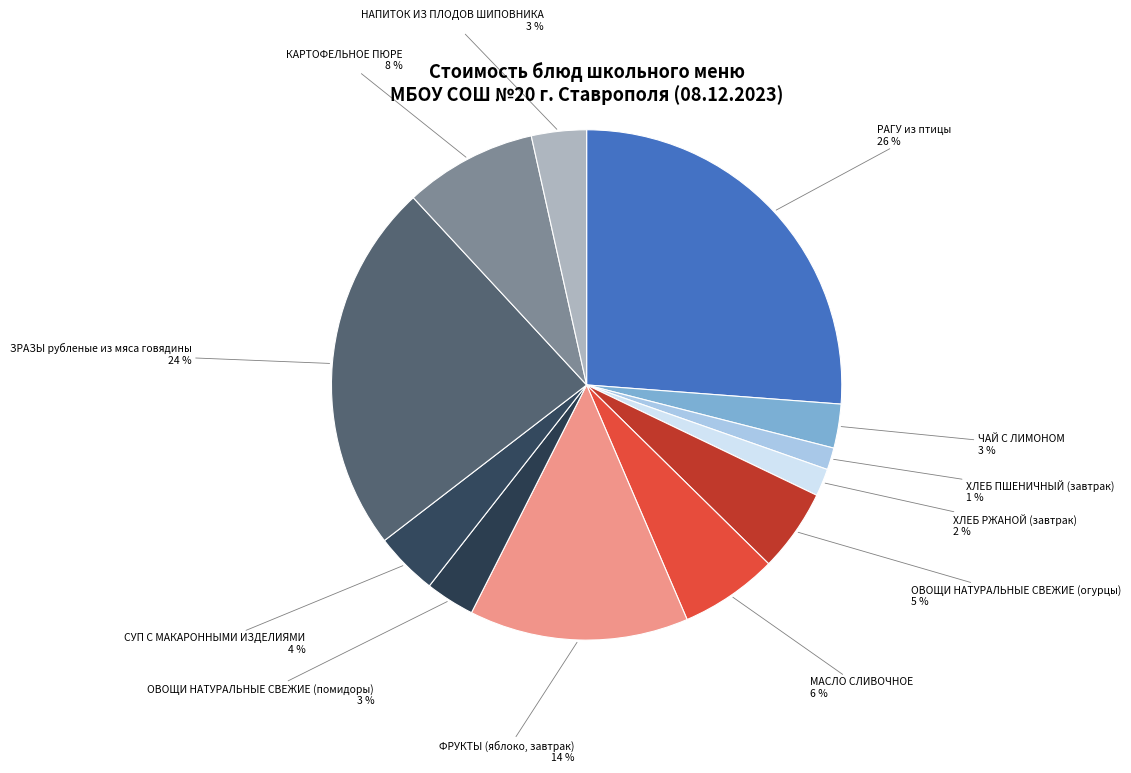

Is the sum of РАГУ из птицы and ОВОЩИ НАТУРАЛЬНЫЕ СВЕЖИЕ (огурцы) greater than half?

No